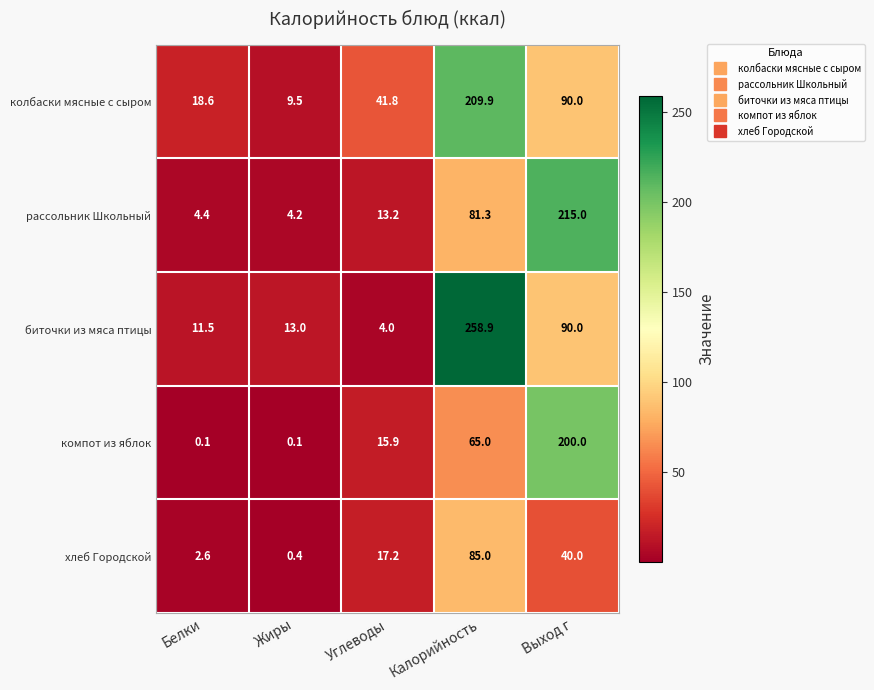

Between Белки and Калорийность, which series saw the biggest shift?

биточки из мяса птицы